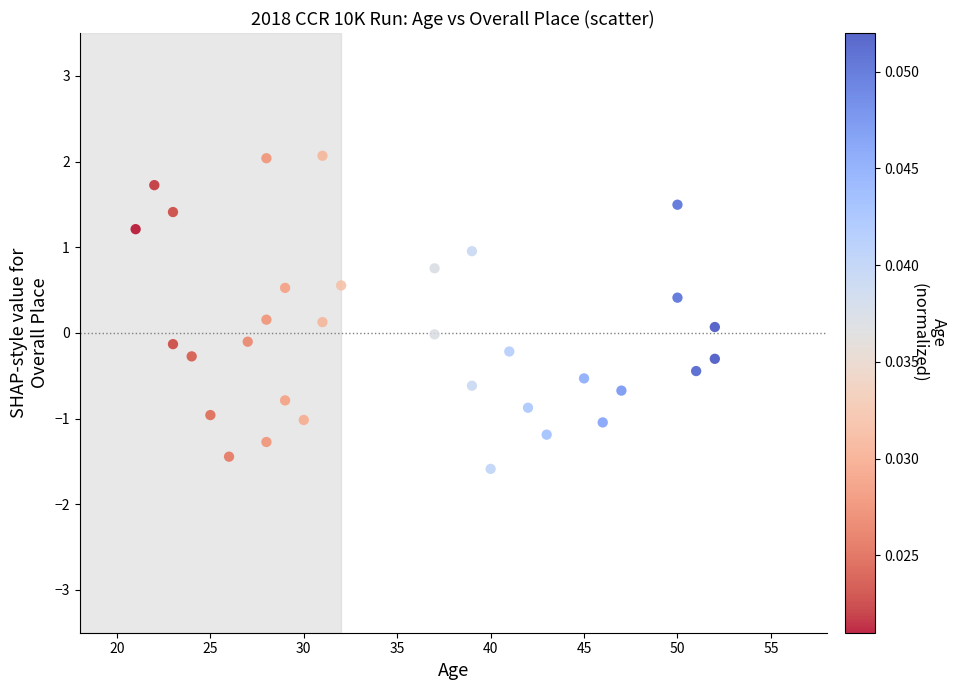

What is the range of X values (max minus min)?

31.0